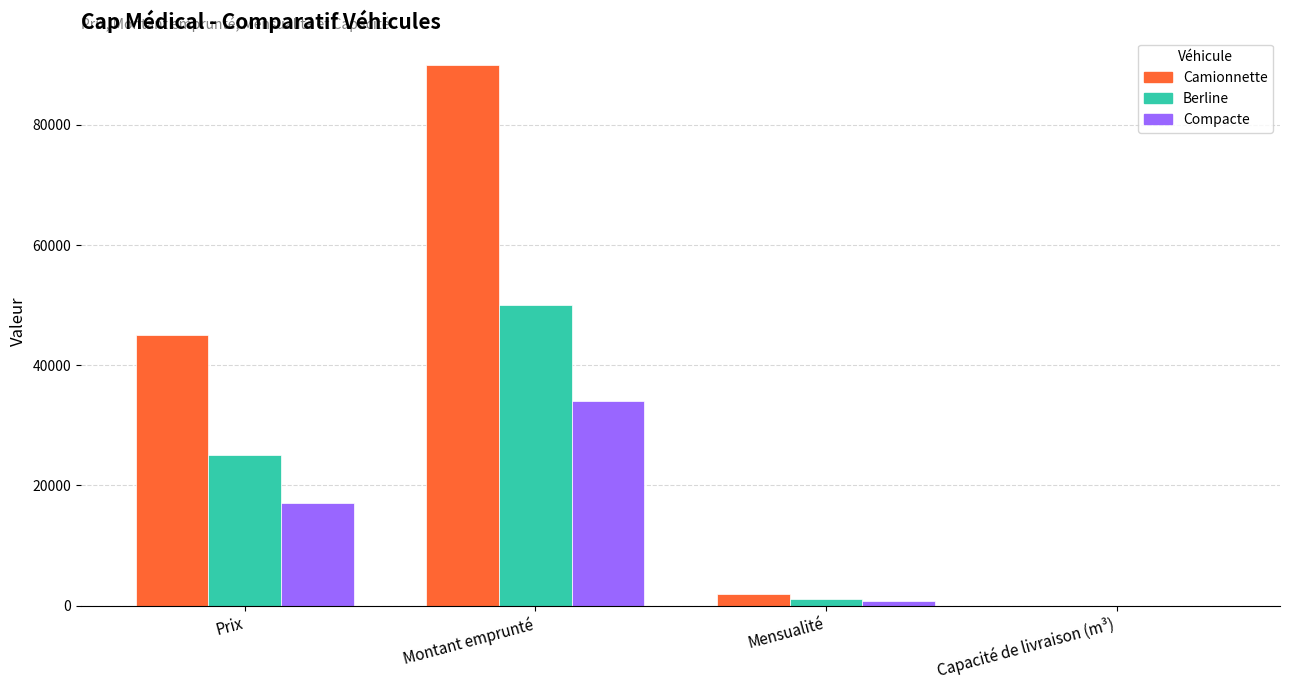

Between Prix and Montant emprunté, which series saw the biggest shift?

Camionnette